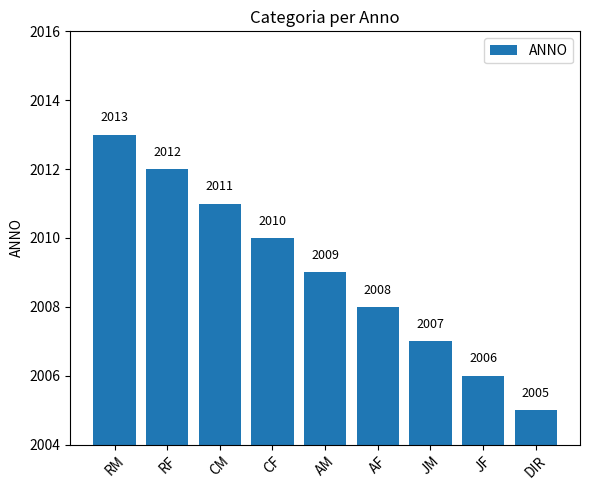

Count the number of categories in the chart.

9